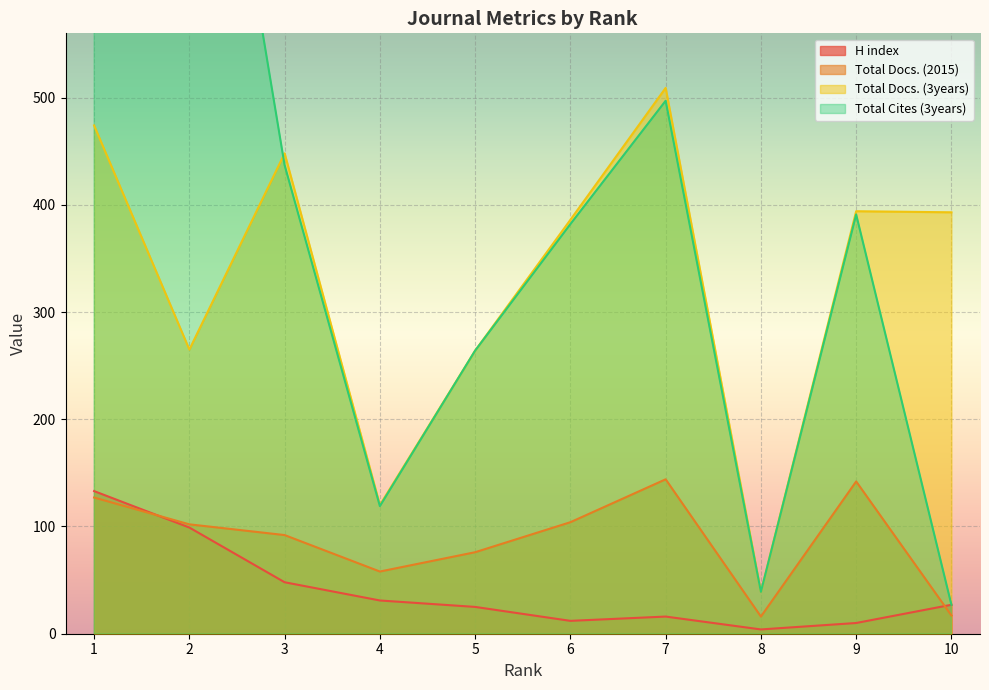

How many values in the H index series exceed 27?

4